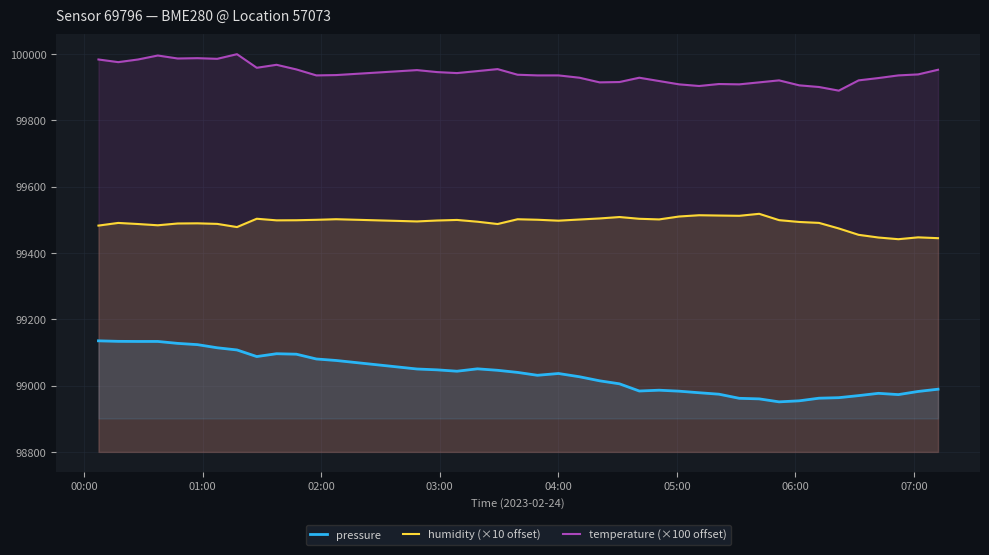

Which series has the largest total across all categories?

temperature (×100 offset)